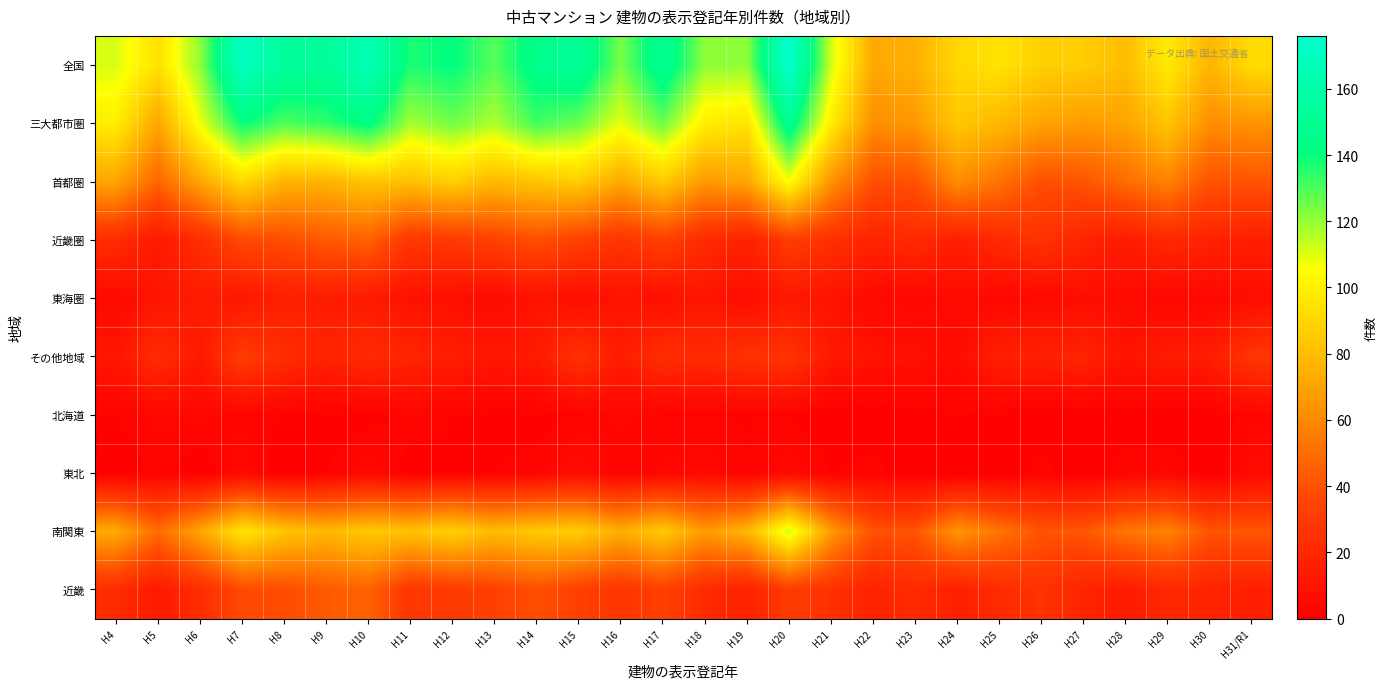

Which label corresponds to the smallest value in the chart?

H21